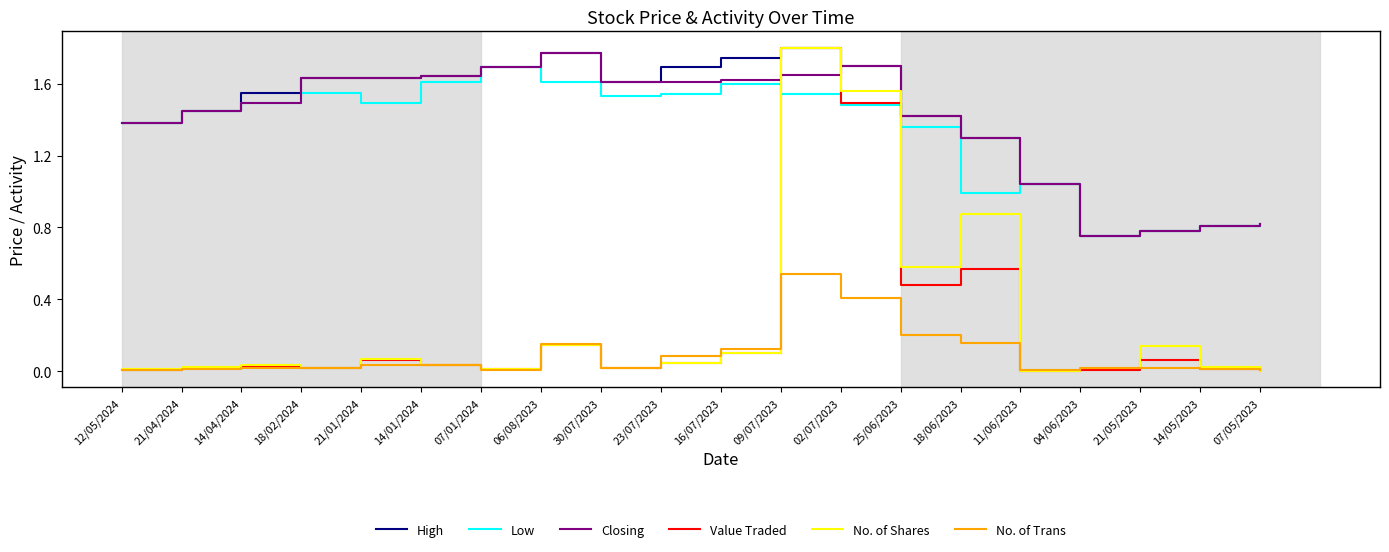

At which category is the sum across all series the highest?

09/07/2023